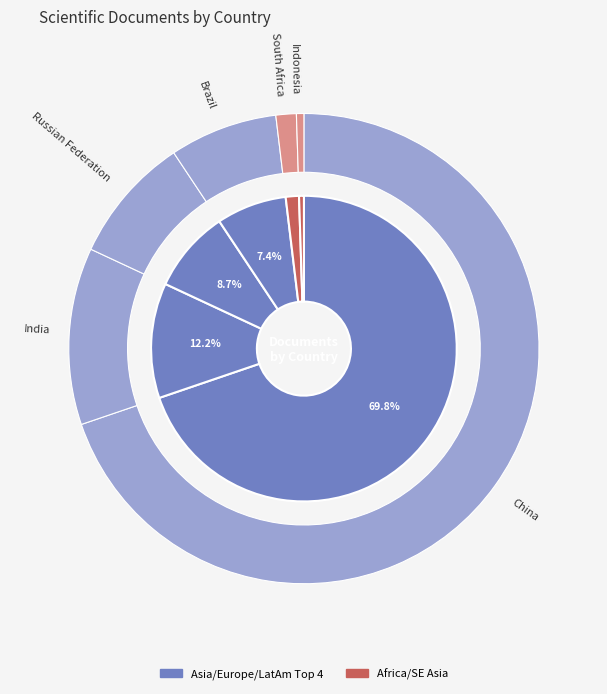

The Brazil slice represents 21% of the pie. True or false?

False